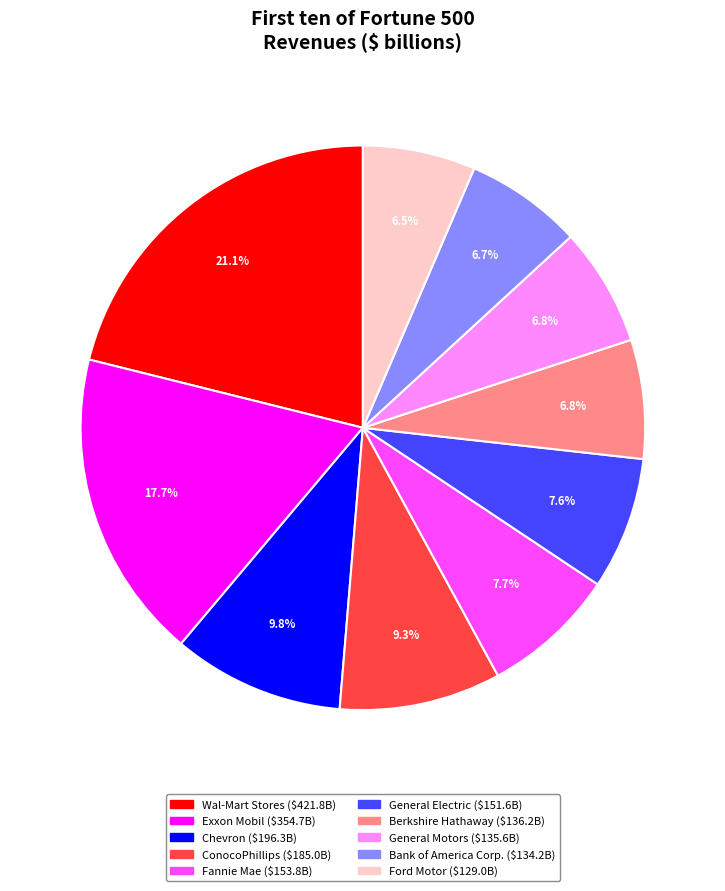

Which has a higher value, Bank of America Corp. or Wal-Mart Stores?

Wal-Mart Stores